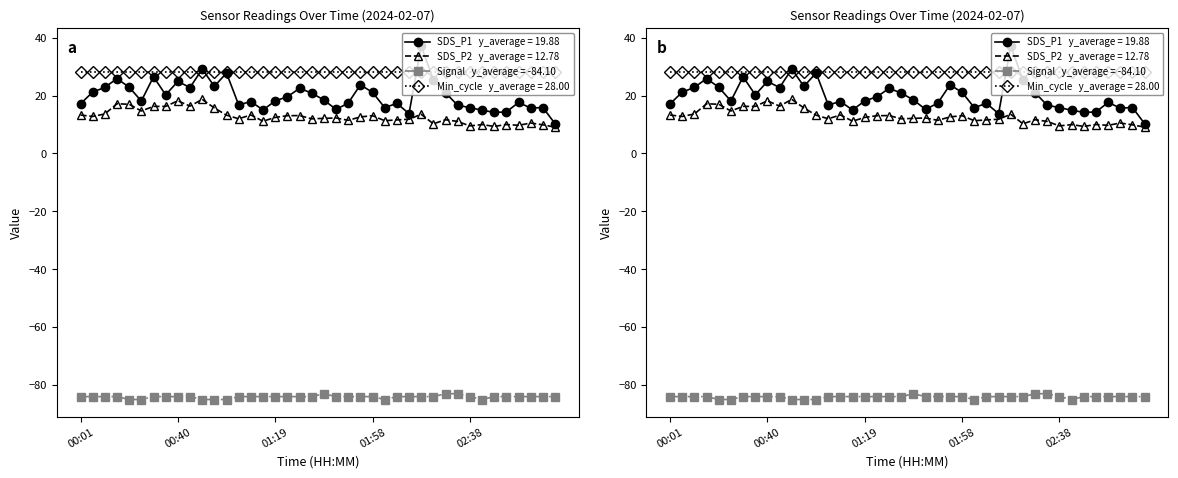

Is it true that Signal equals -140.6 at 02:08?

False